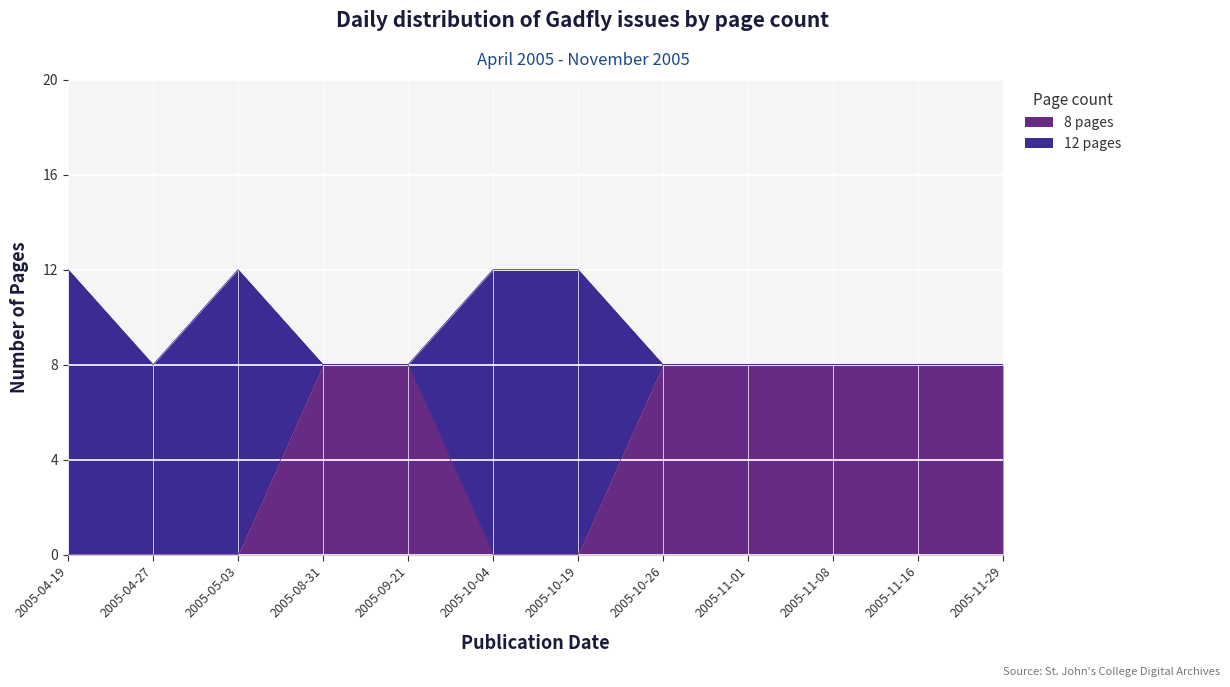

True or false: the data shows -4 at 2005-04-27.

False